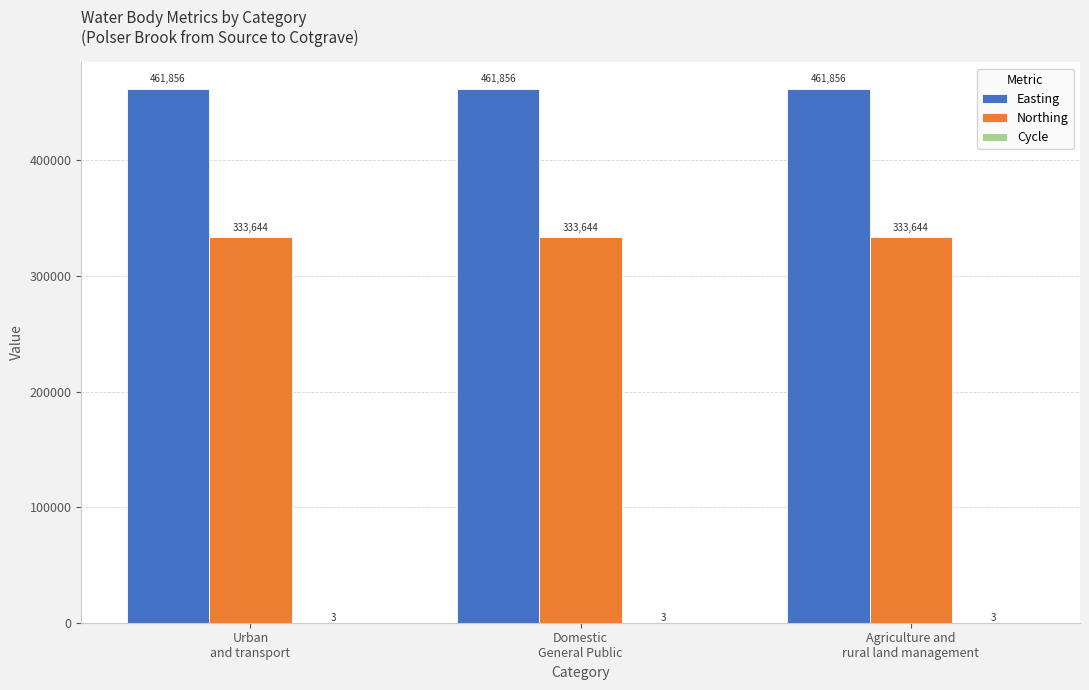

What is the sum of all Easting values?

1385568